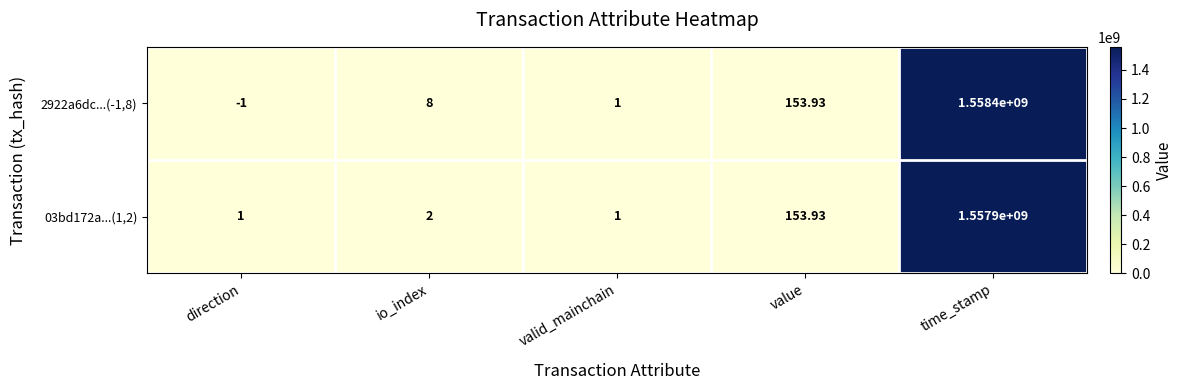

List the series in order of their overall mean, highest first.

2922a6dc...(-1,8), 03bd172a...(1,2)